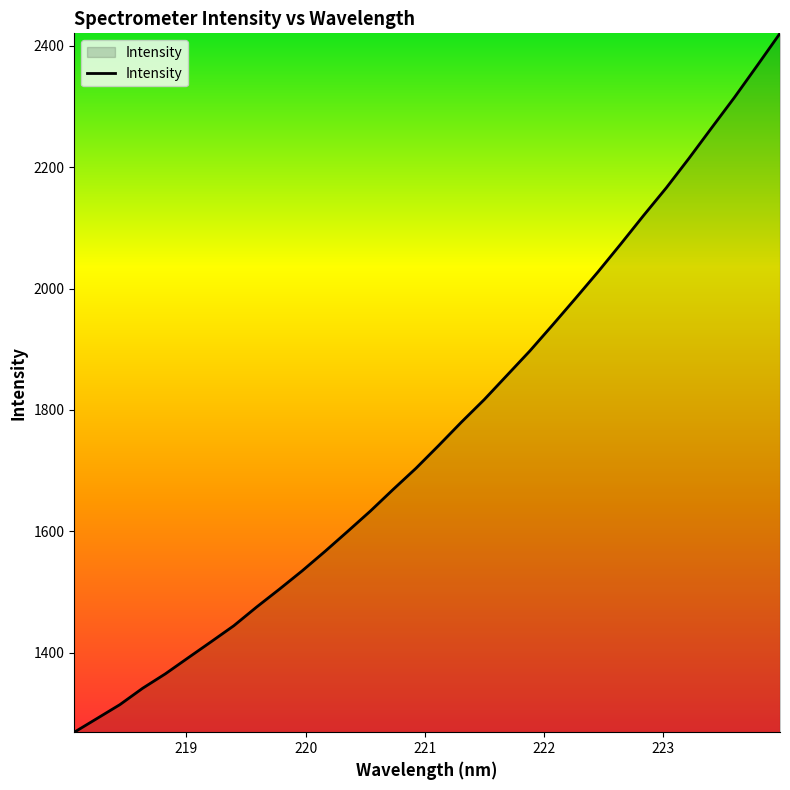

What is the greatest value displayed?

2420.4